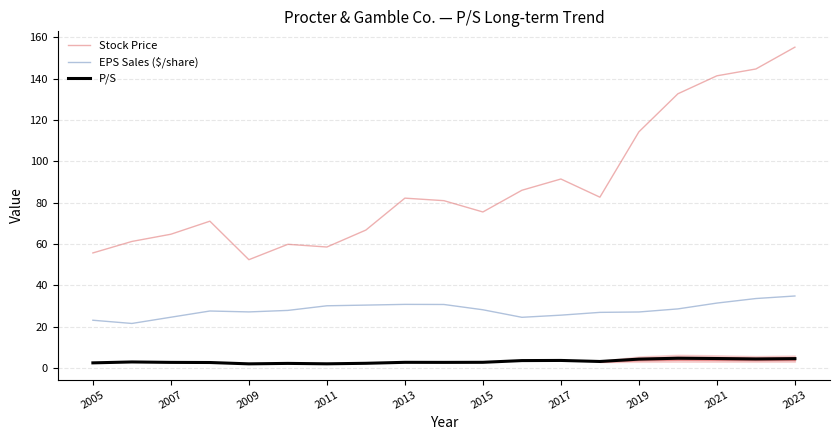

Does the chart have visible grid lines?

Yes